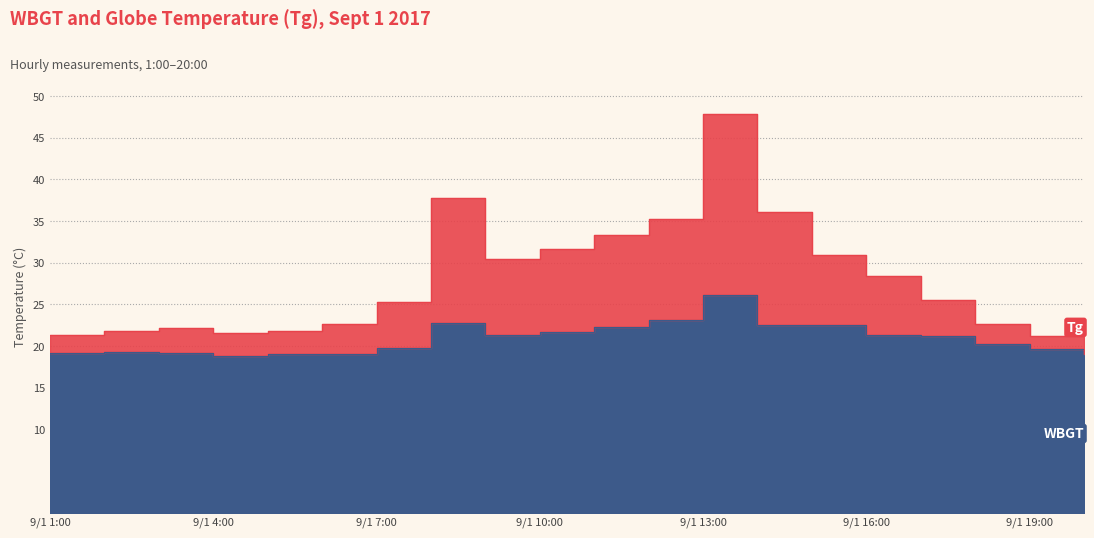

In WBGT, how many points are lower than both neighbors (excluding endpoints)?

2